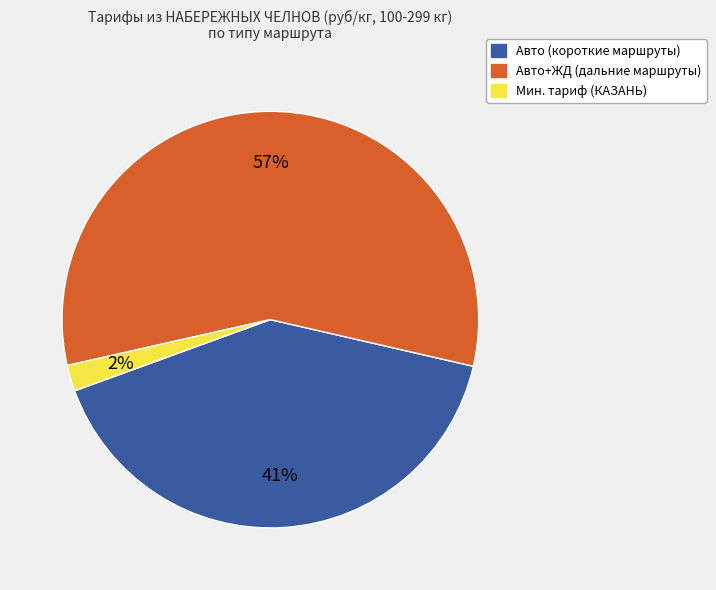

How many slices are in this pie chart?

3